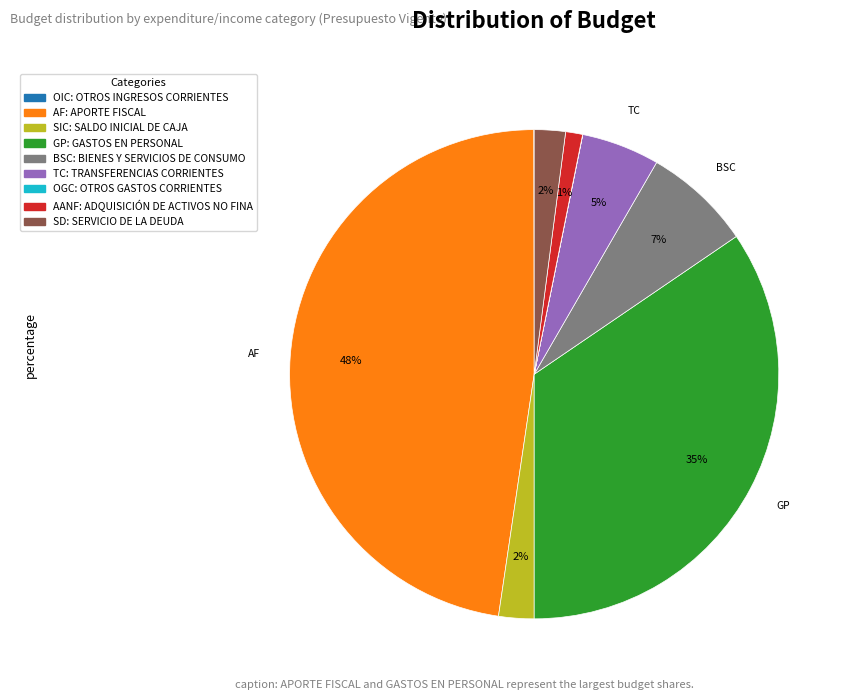

Is there a majority slice in this chart?

No